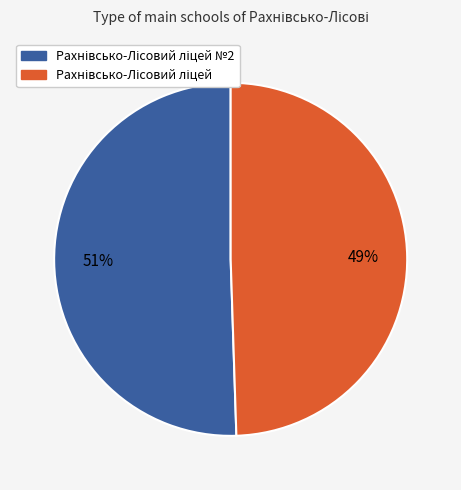

To the nearest percent, what is the average slice percentage?

50%